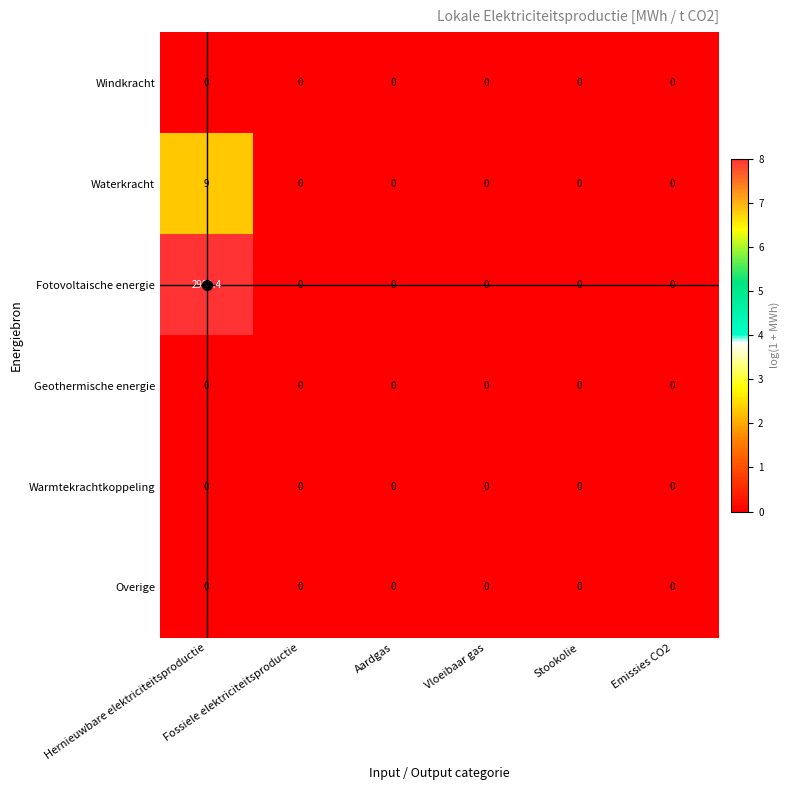

Which series has the widest spread of values?

Fotovoltaische energie